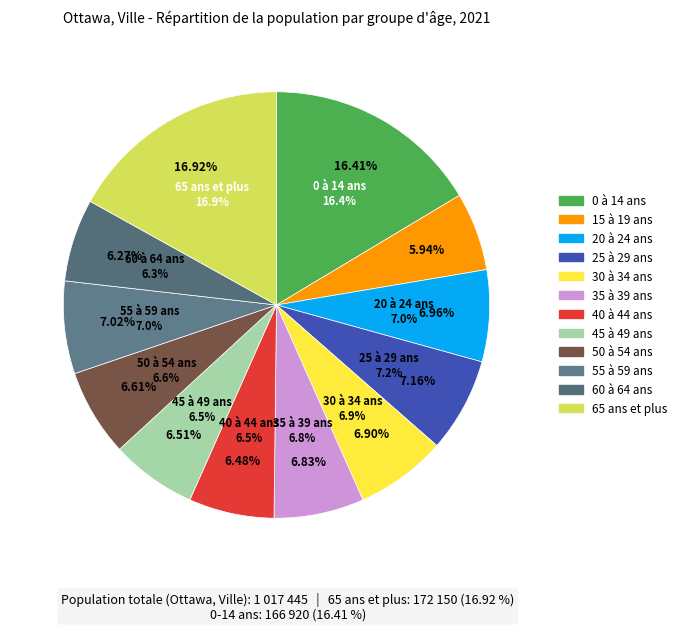

Is it true that 20 à 24 ans is 1% of the pie?

False